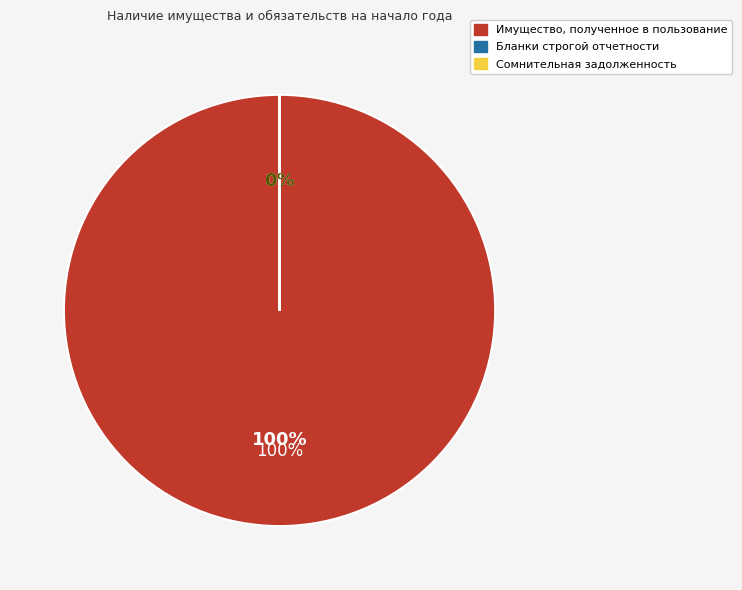

What is the majority slice?

Имущество, полученное в пользование